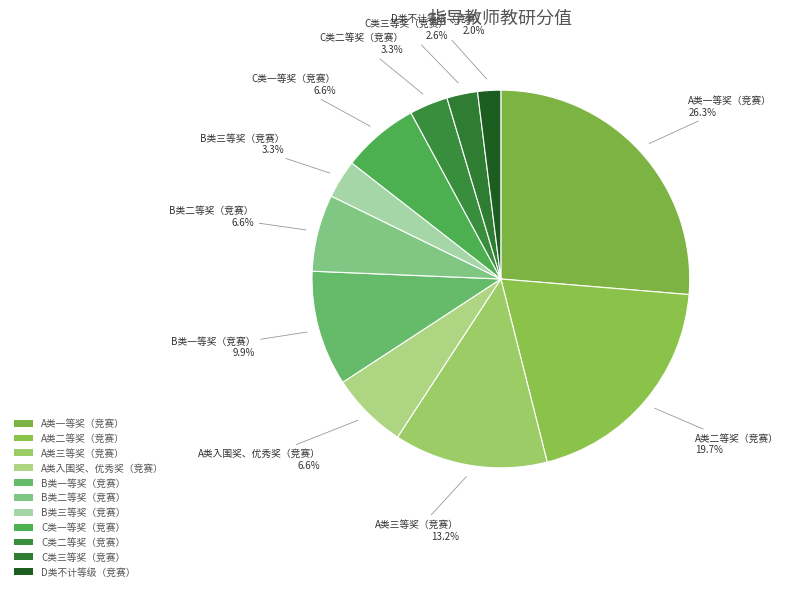

The B类三等奖（竞赛） slice represents 15% of the pie. True or false?

False